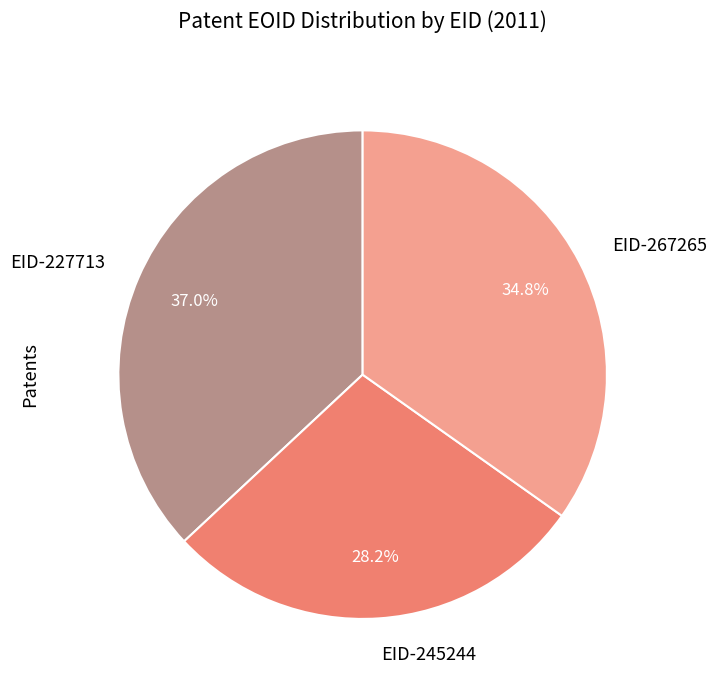

Is the sum of EID-245244 and EID-227713 greater than half?

Yes